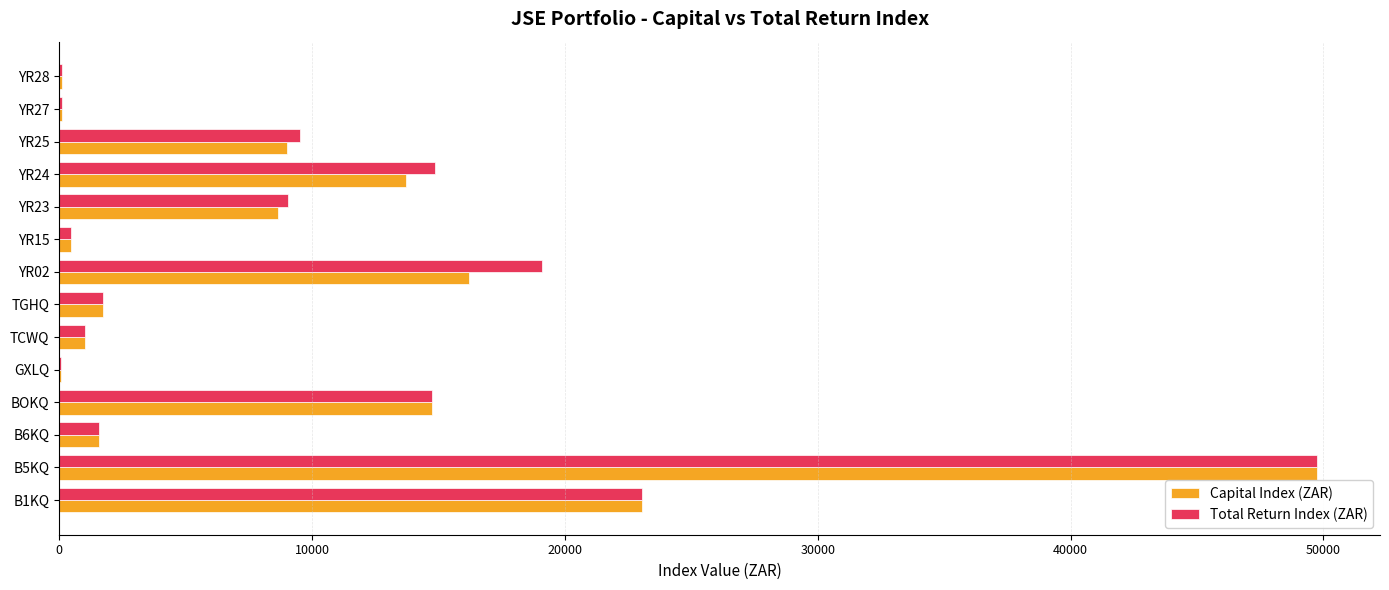

Is the value of Total Return Index (ZAR) at YR23 greater than the value of Capital Index (ZAR) at B6KQ?

Yes